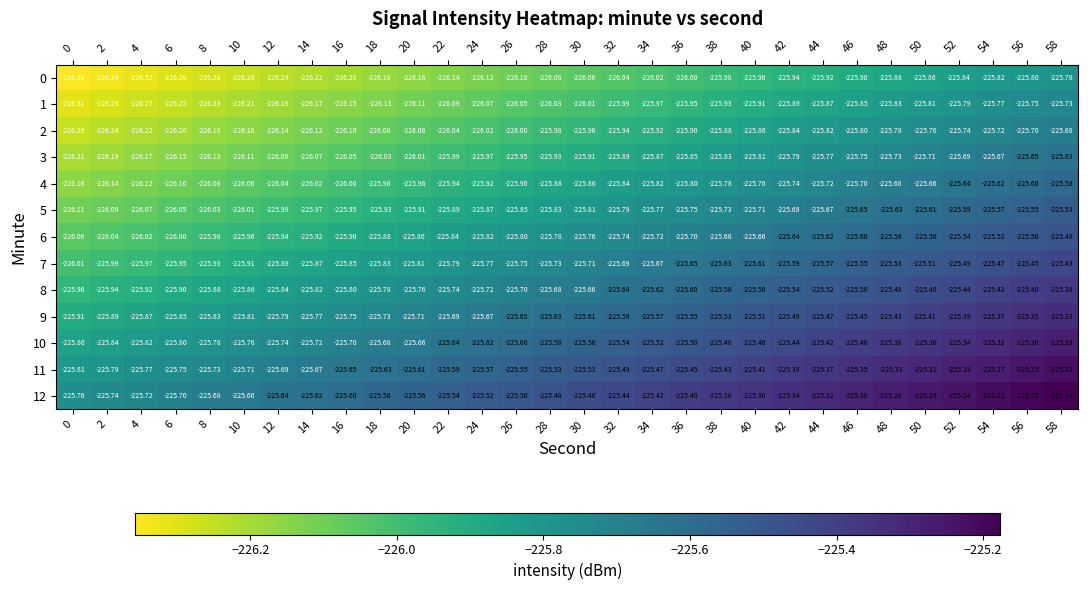

Is the value of 5 at 6 greater than the value of 6 at 10?

No